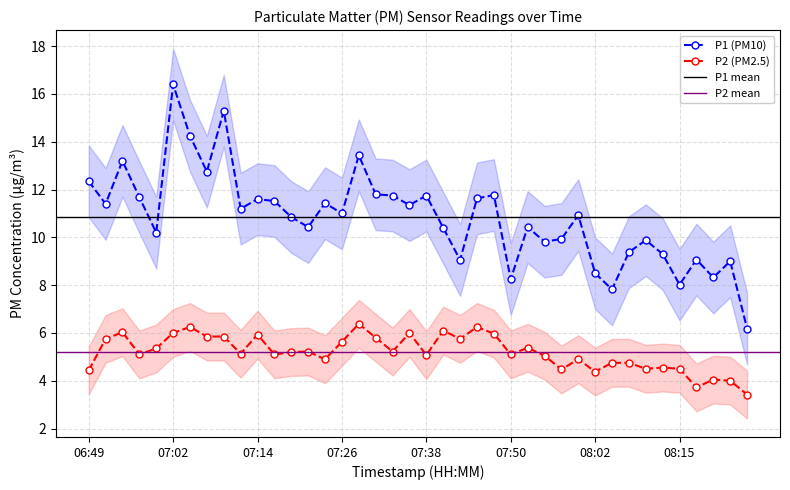

What is the maximum value for P1 (PM10)?

16.4